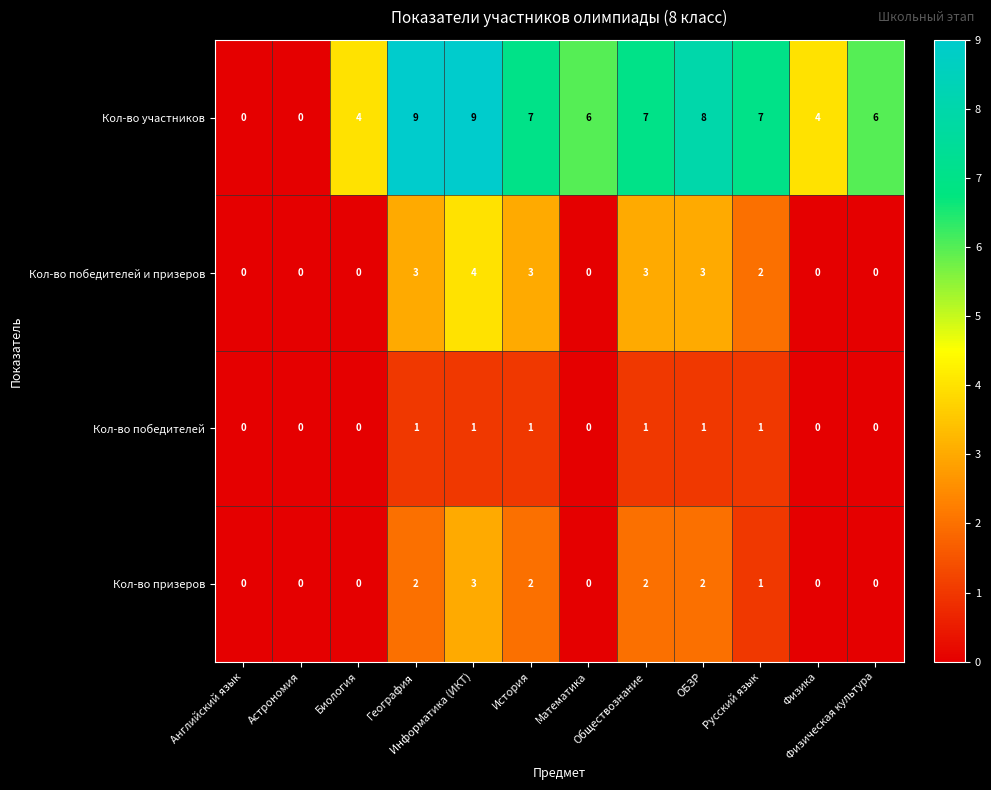

Which series has the widest spread of values?

Кол-во участников